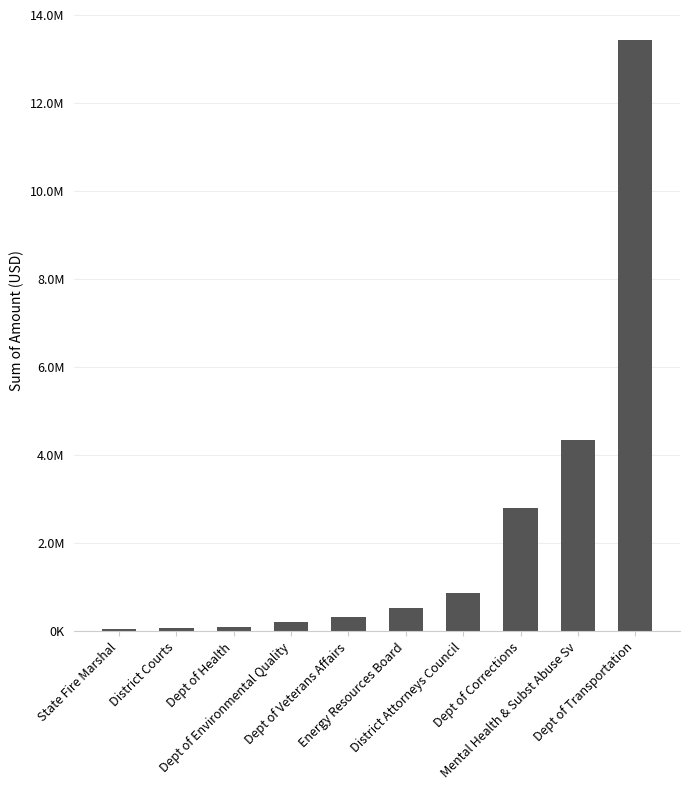

What is the difference between the values at Dept of Veterans Affairs and Dept of Health?

232492.3